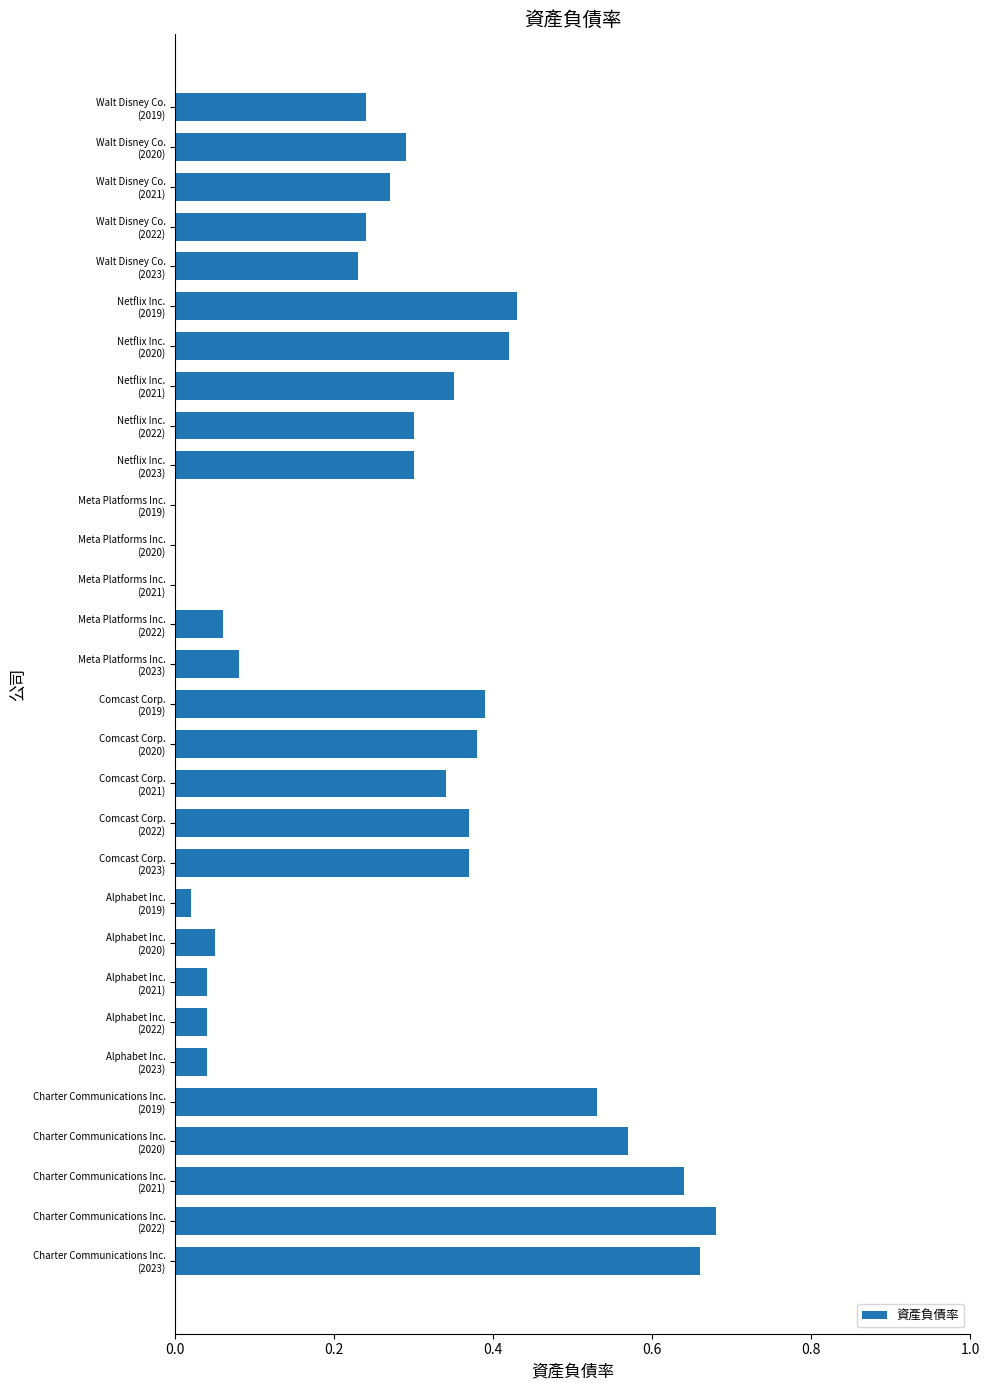

What is the sum of all values?

8.3